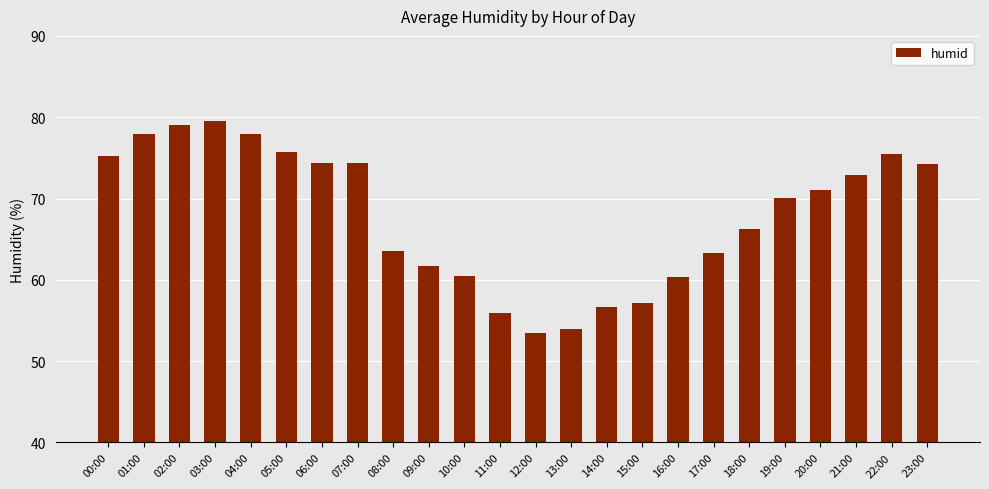

How many data points are less than 71?

12